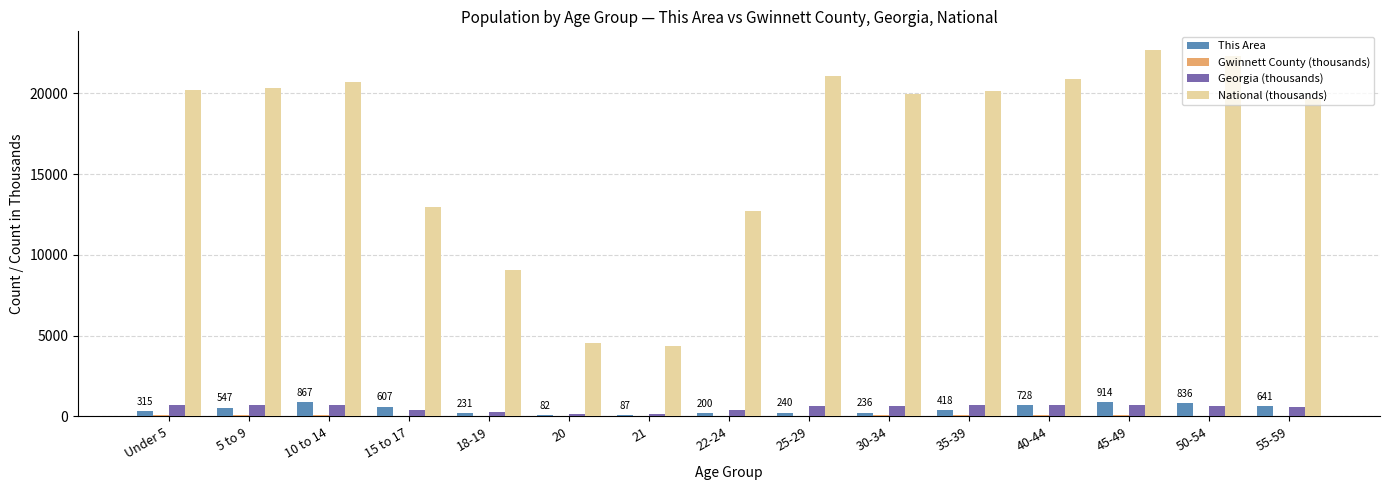

What is the sum of all Georgia (thousands) values?

8159.6